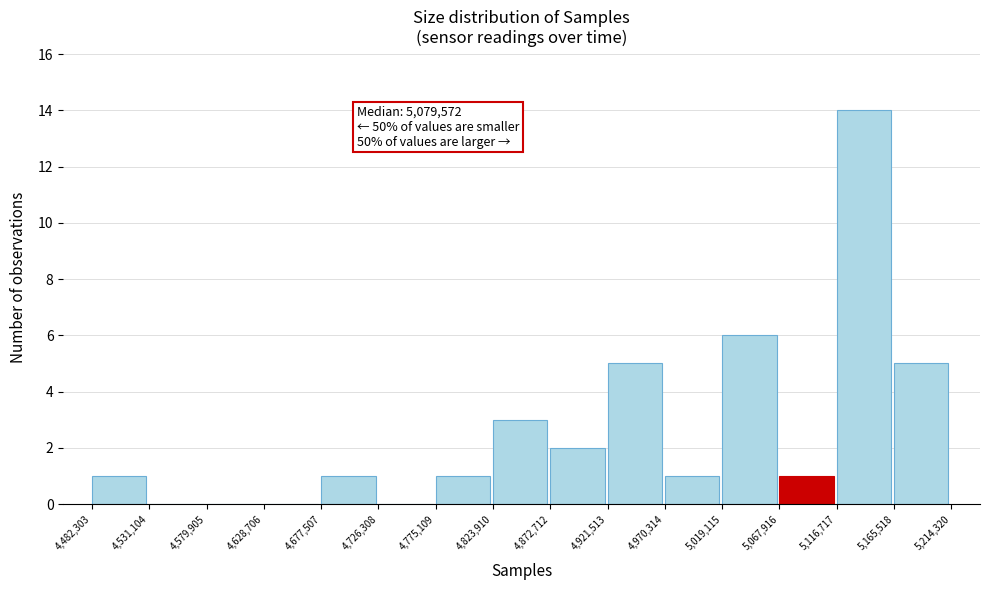

Which range on the x-axis has the tallest bar?

5,116,717 to 5,165,518